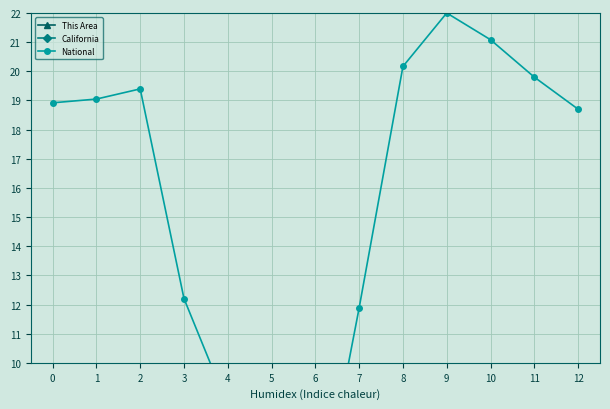

The value of California at 9 is 4.6. True or false?

False